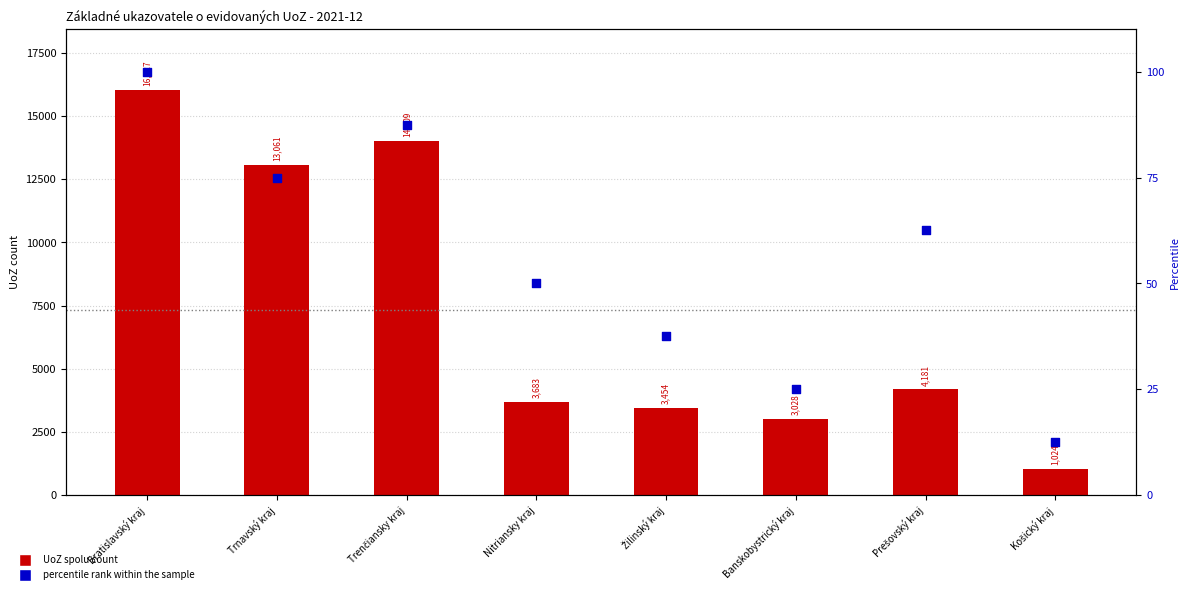

At how many categories does at least one series exceed 149?

8